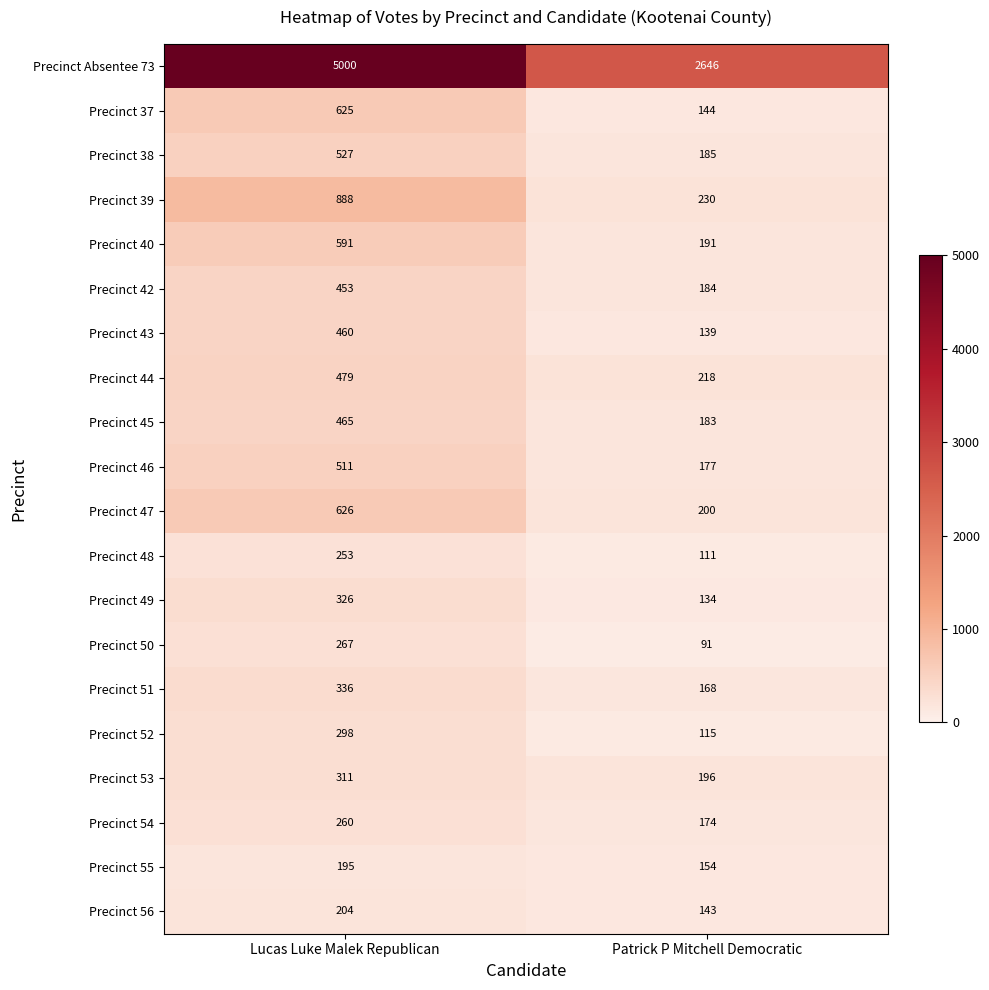

Which series has the largest total across all categories?

Precinct Absentee 73